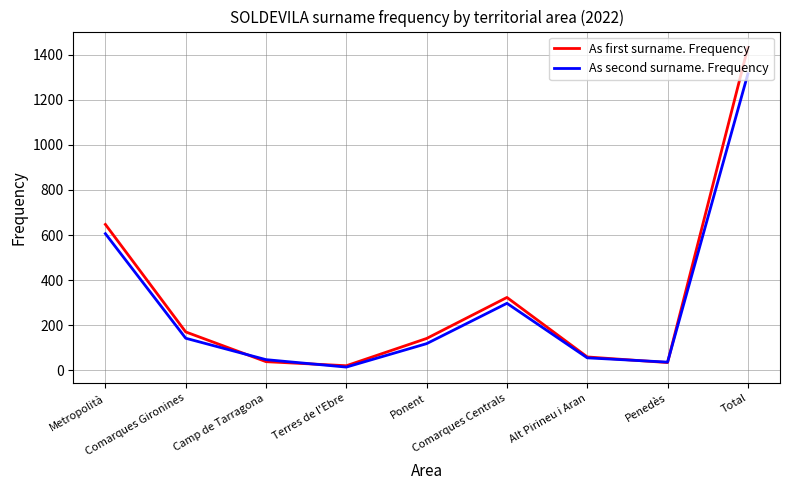

True or false: As second surname. Frequency has a value of 145 at Comarques Centrals.

False